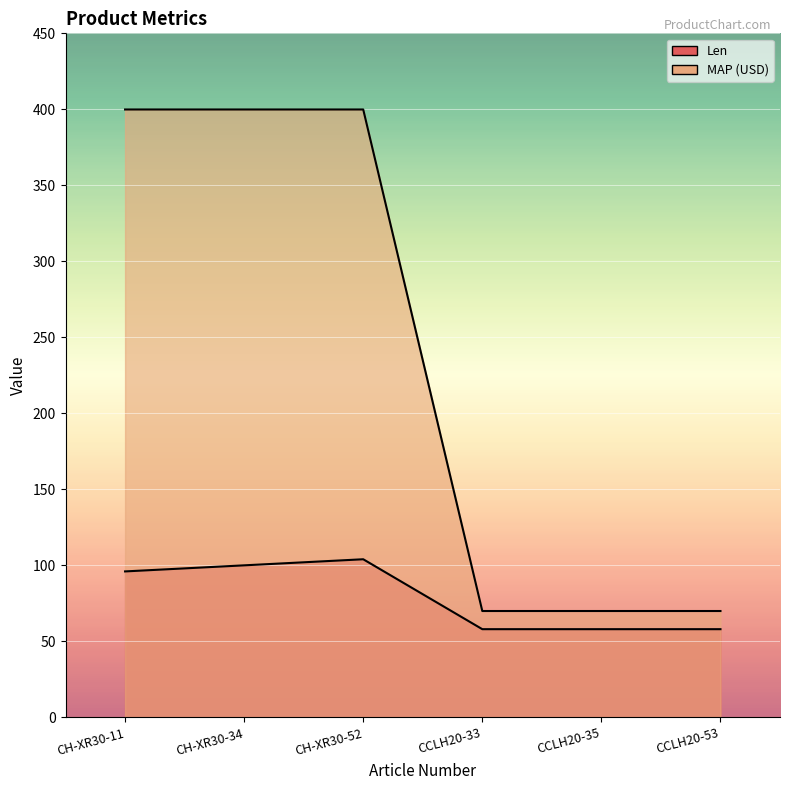

Which category has the highest value in the MAP (USD) series?

CH-XR30-11